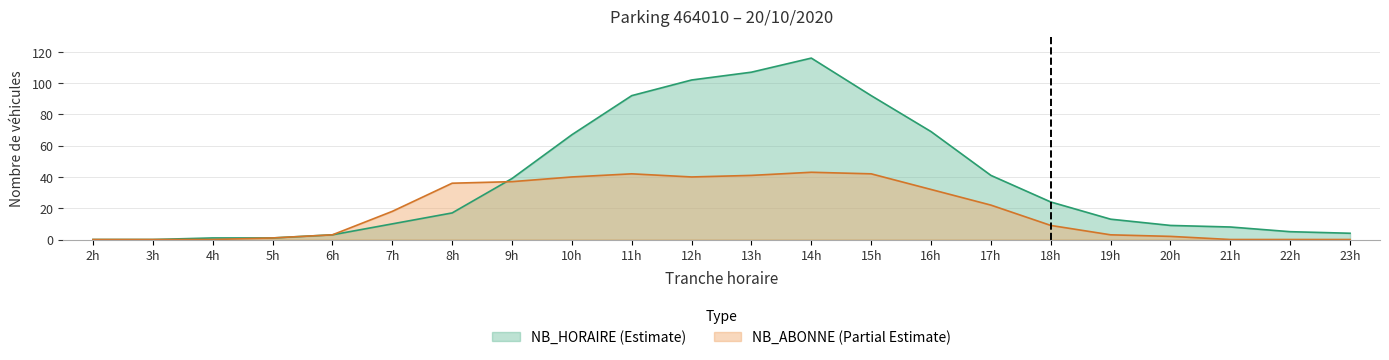

What is the maximum value shown in the chart?

116